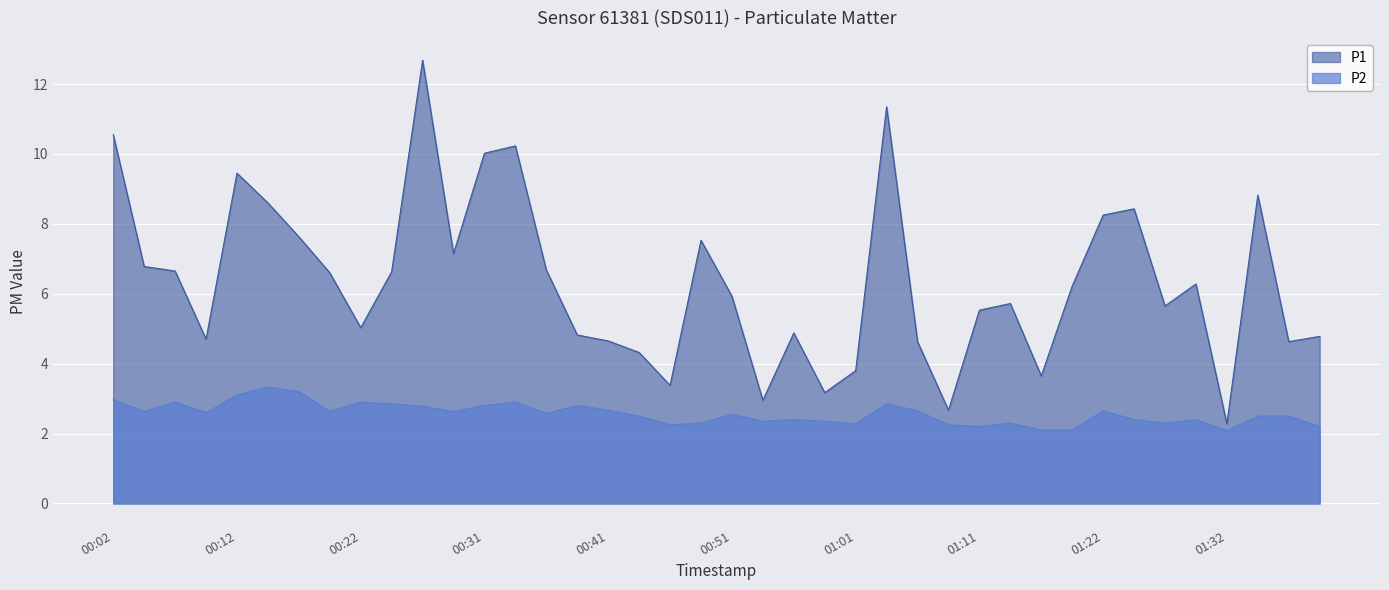

The value of P1 at 01:40 is 2.6. True or false?

False